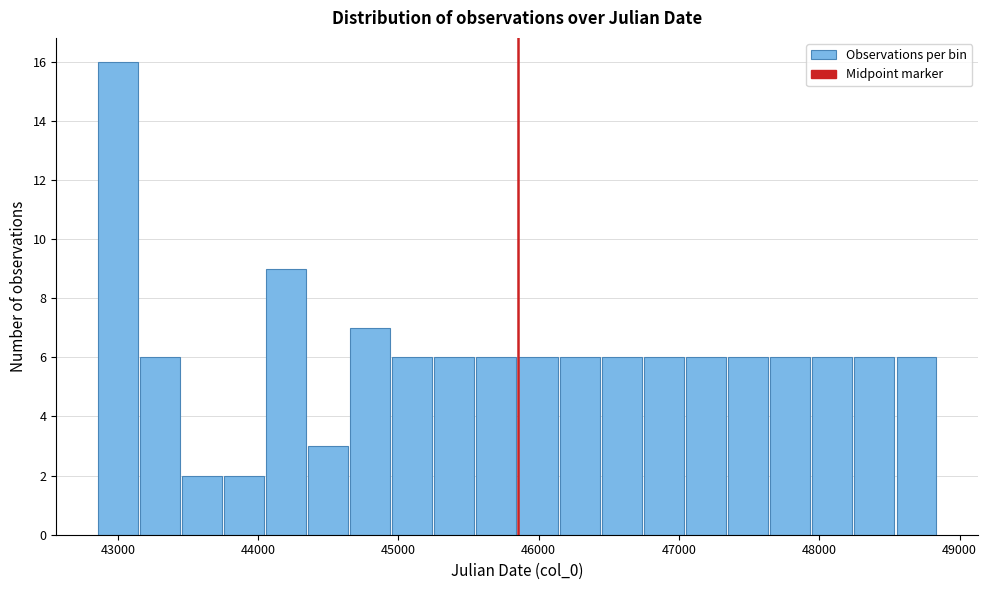

Around what value on the x-axis is the tallest bar? Give the approximate position of its centre, as read against the axis.

43000